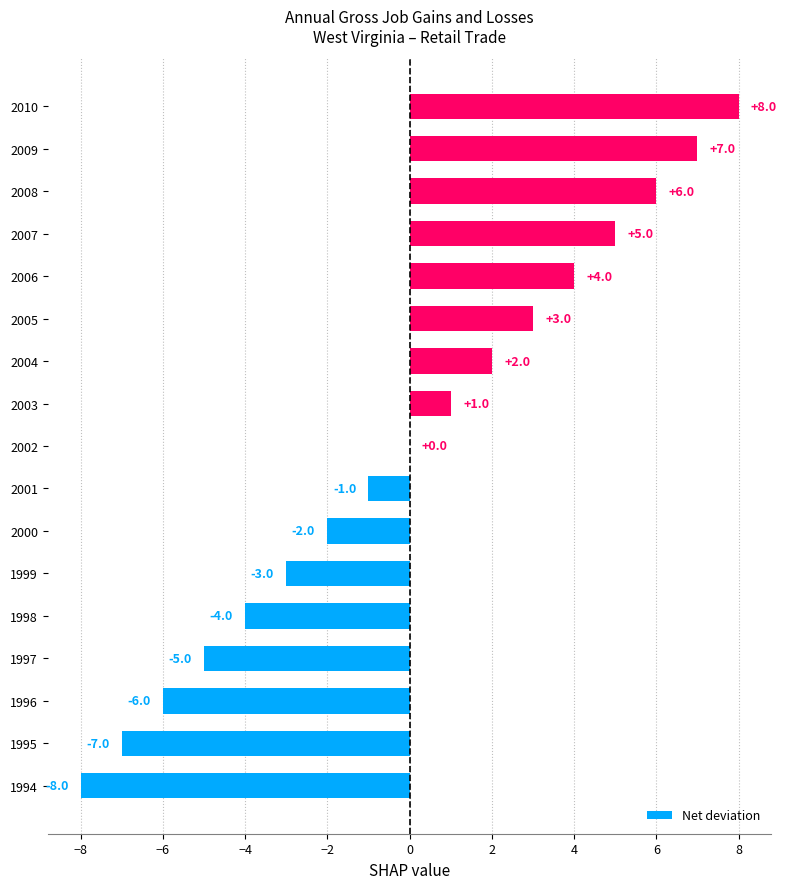

At which category does the chart reach its peak across all series?

2010